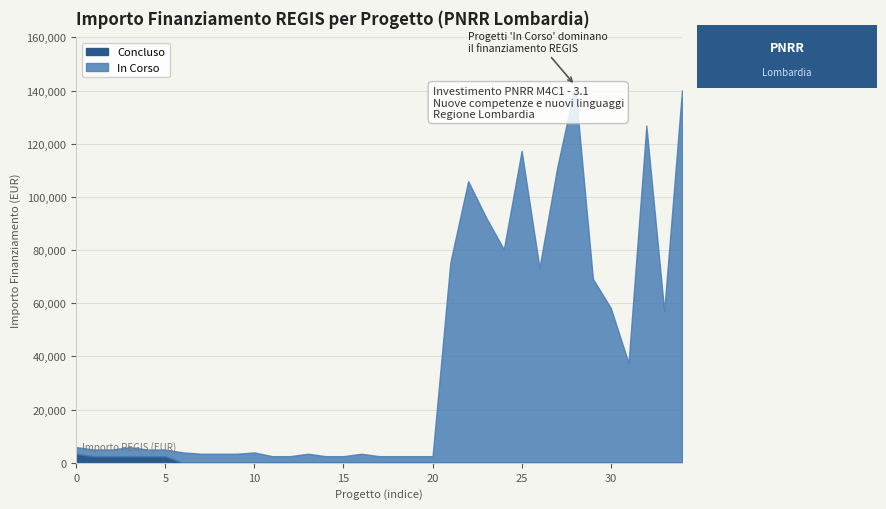

Rank the series at 15 from lowest to highest value.

Concluso, In Corso